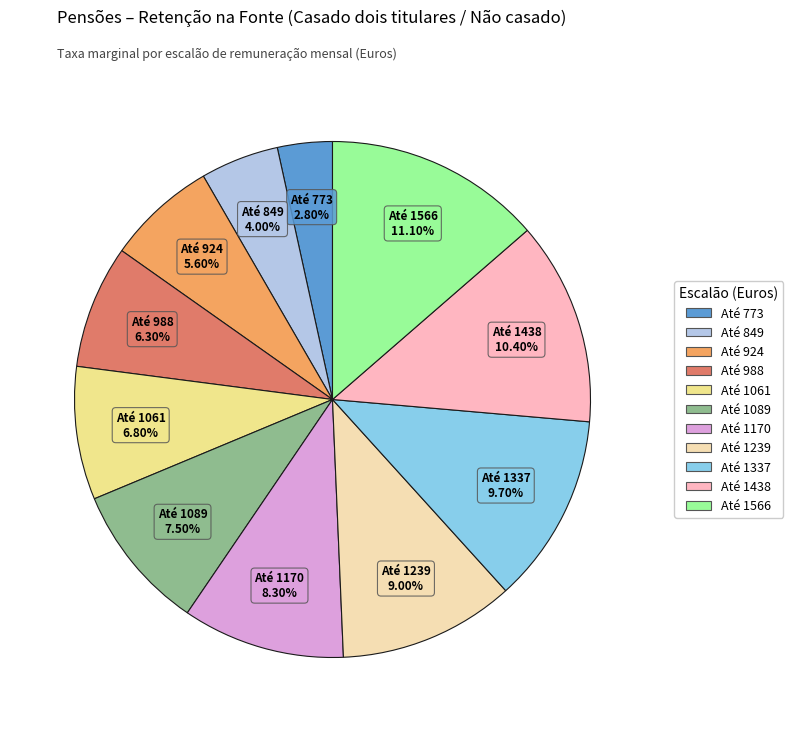

To the nearest percent, what portion does Até 849 represent?

5%